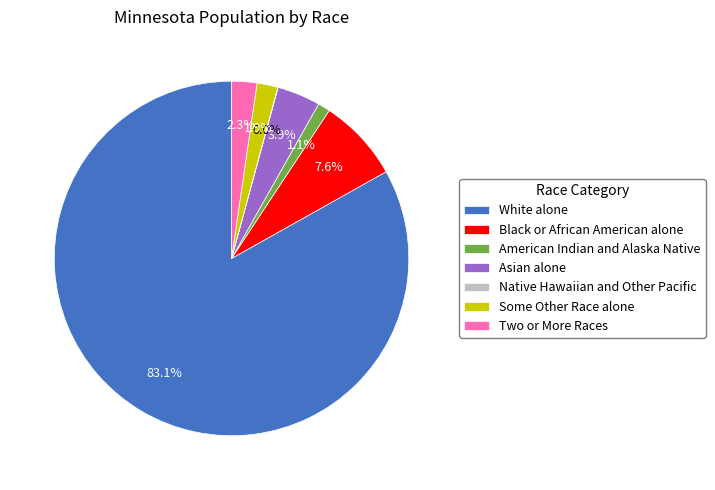

Which slice is the largest?

White alone